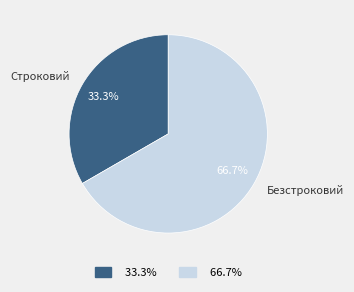

Which slice is the smallest?

Строковий